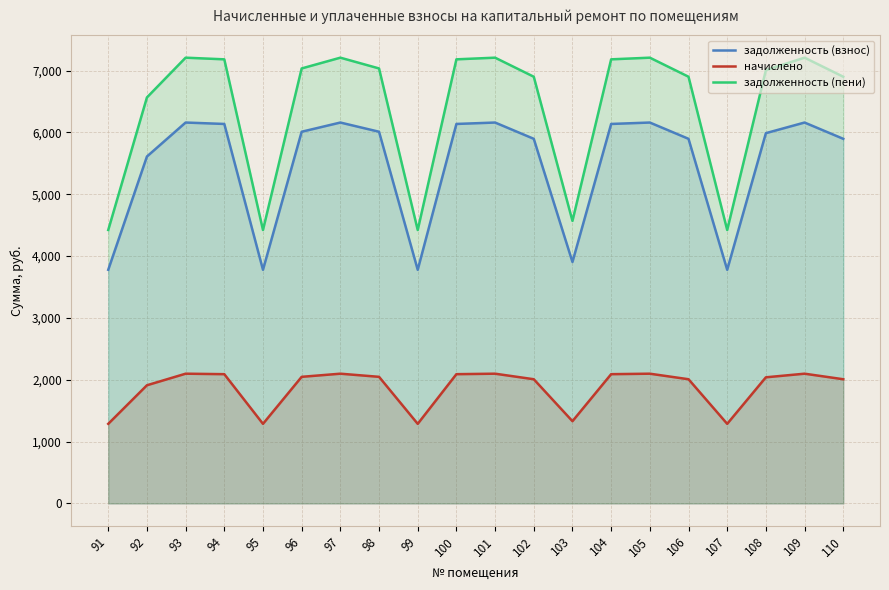

Reading left to right, what are all the values shown in this chart?

задолженность (взнос): 3778.8	5611.0	6160.6	6137.7	3778.8	6011.8	6160.6	6011.8	3778.8	6137.7	6160.6	5897.3	3904.8	6137.7	6160.6	5897.3	3778.8	5988.9	6160.6	5897.3
начислено: 1287.0	1911.0	2098.2	2090.4	1287.0	2047.5	2098.2	2047.5	1287.0	2090.4	2098.2	2008.5	1329.9	2090.4	2098.2	2008.5	1287.0	2039.7	2098.2	2008.5
задолженность (пени): 4422.3	6566.5	7209.8	7182.9	4422.3	7035.5	7209.8	7035.5	4422.3	7182.9	7209.8	6901.5	4569.8	7182.9	7209.8	6901.5	4422.3	7008.7	7209.8	6901.5